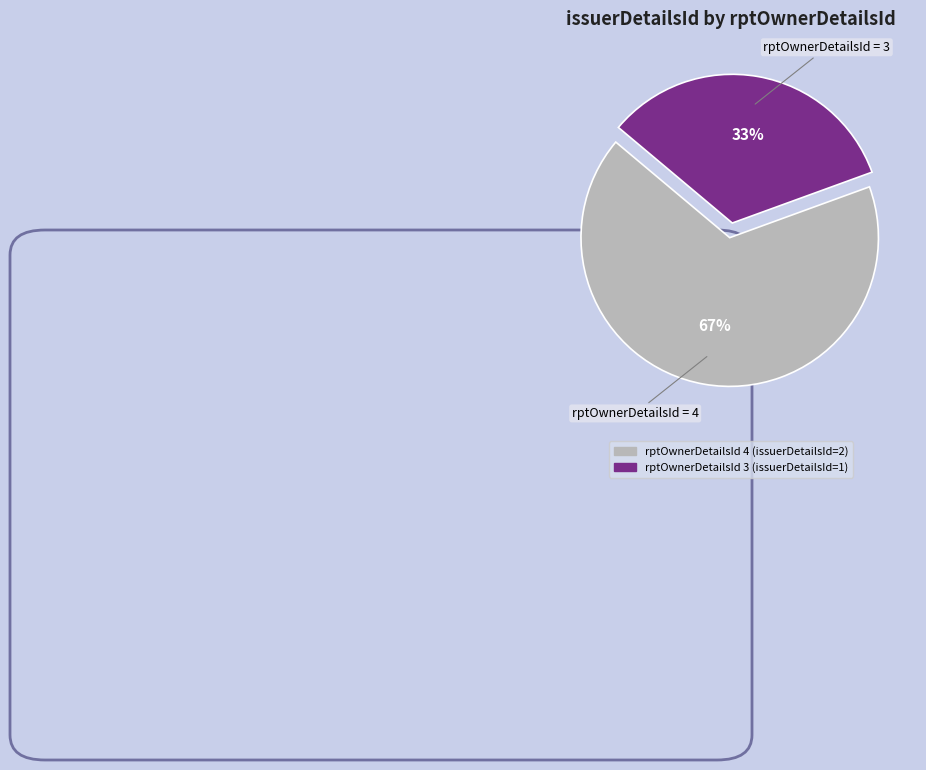

Is there any slice that represents more than half of the pie?

Yes